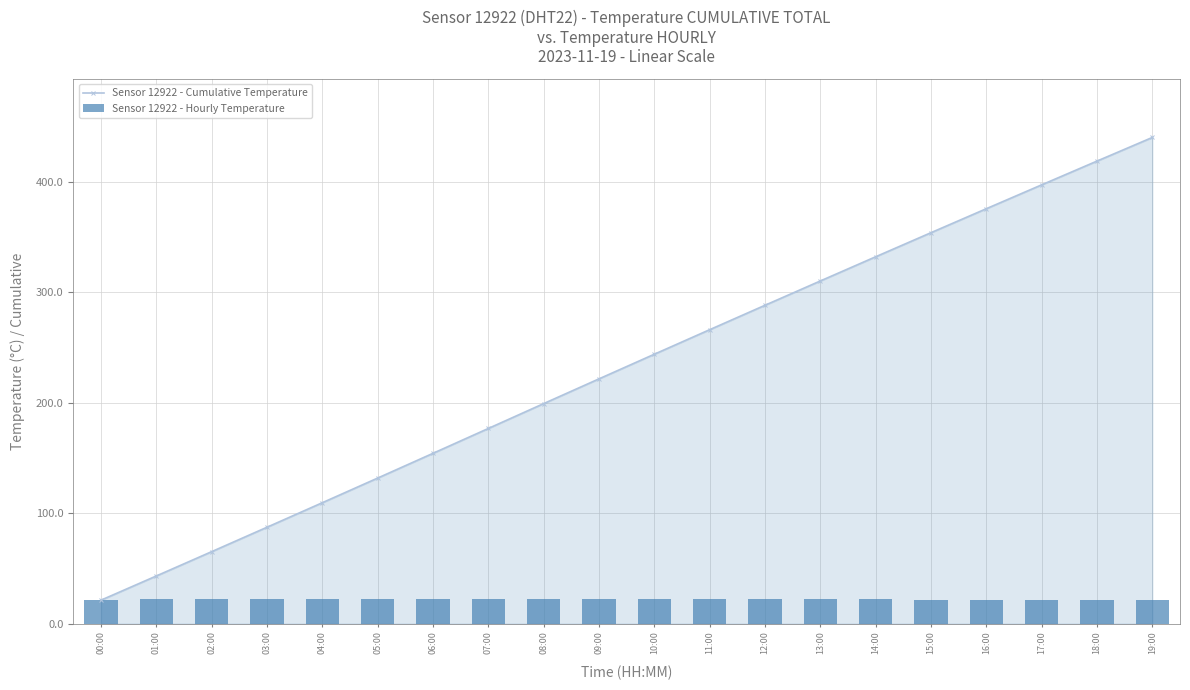

List the series in order of their overall mean, highest first.

Sensor 12922 - Cumulative Temperature, Sensor 12922 - Hourly Temperature